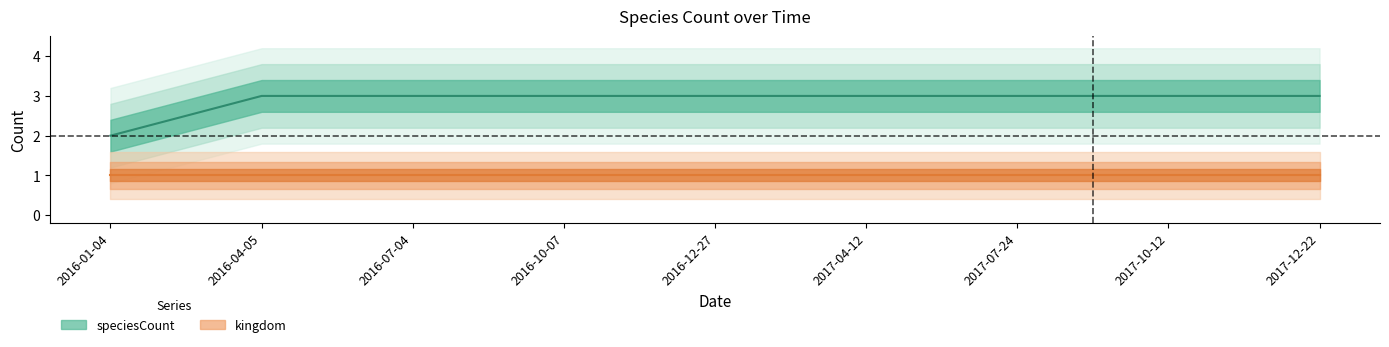

What is the change in value from 2016-01-04 to 2017-04-12?

+1